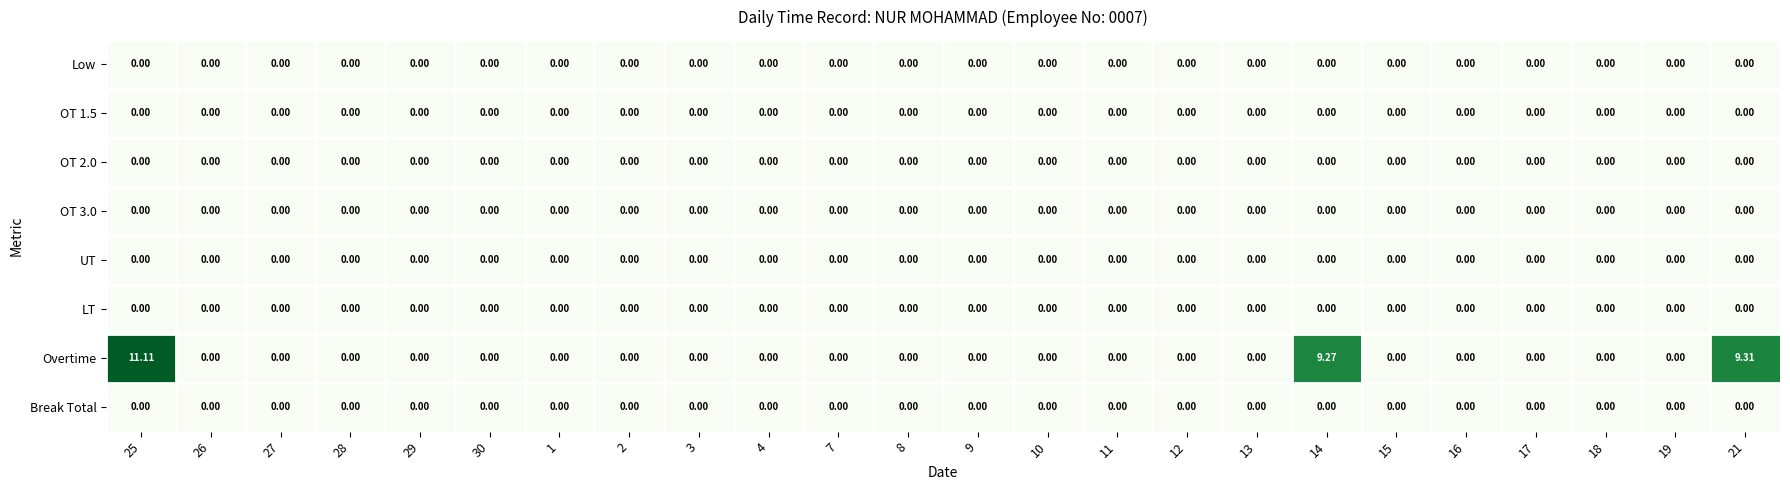

At which category is the sum across all series the highest?

25